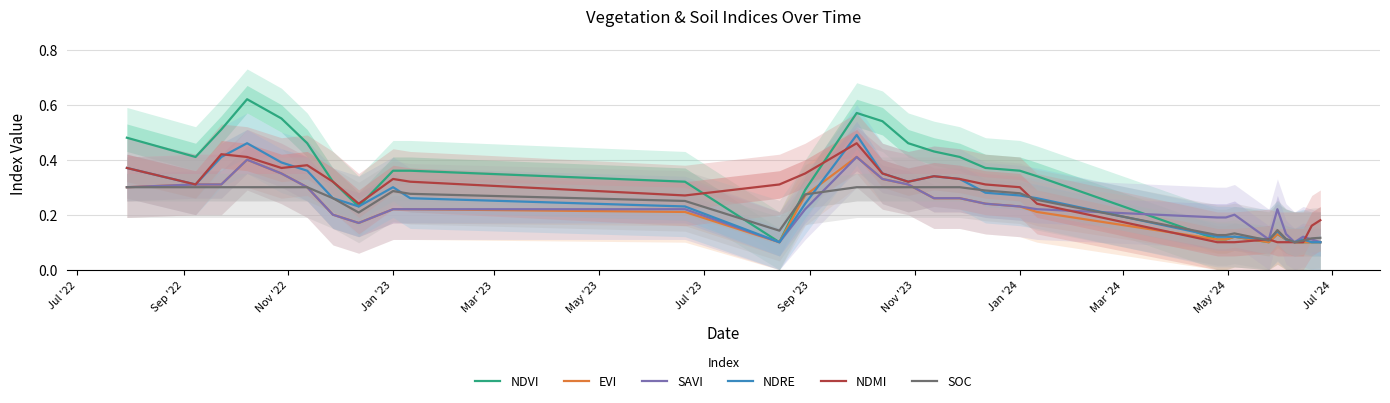

What is the value of the NDVI point at the 14th from the left?

0.6